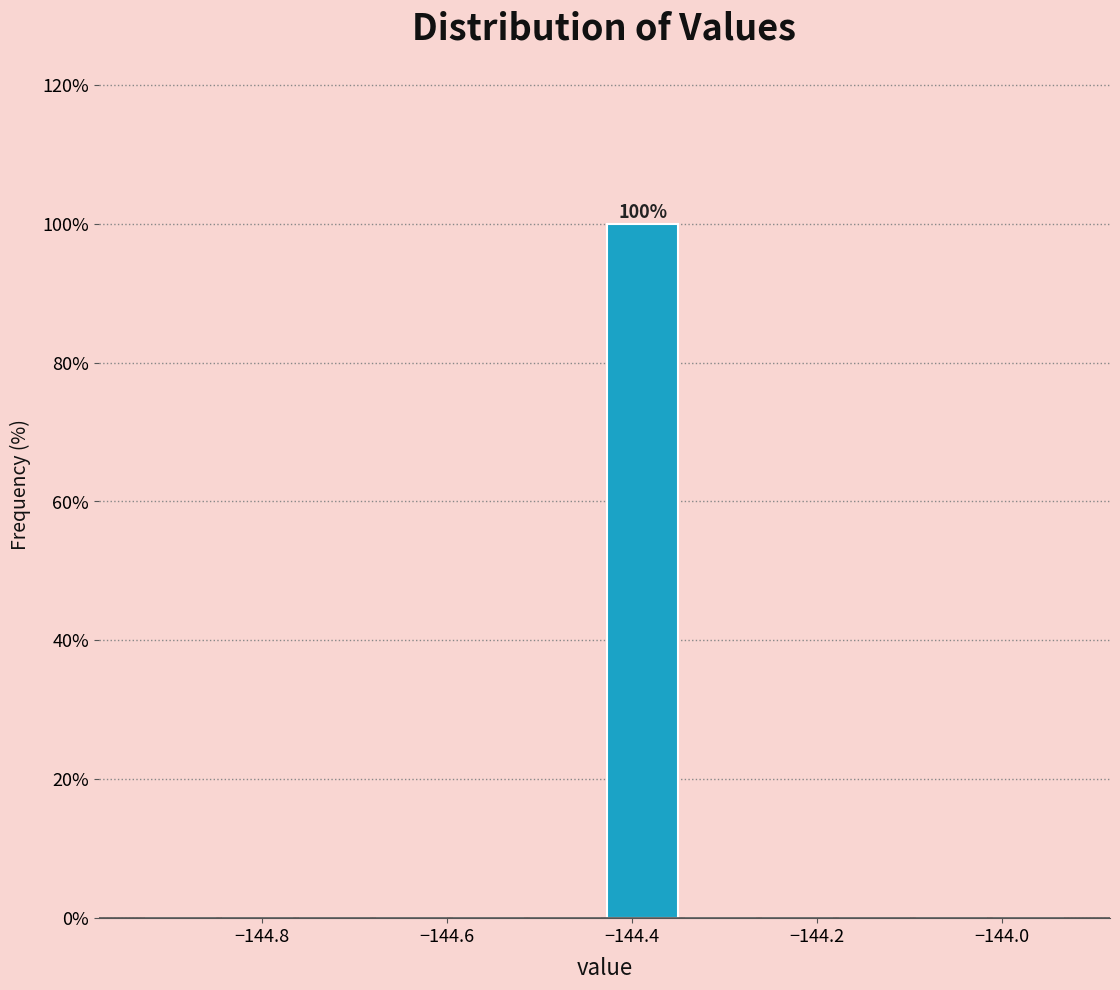

Which range on the x-axis has the tallest bar?

-144.42 to -144.34